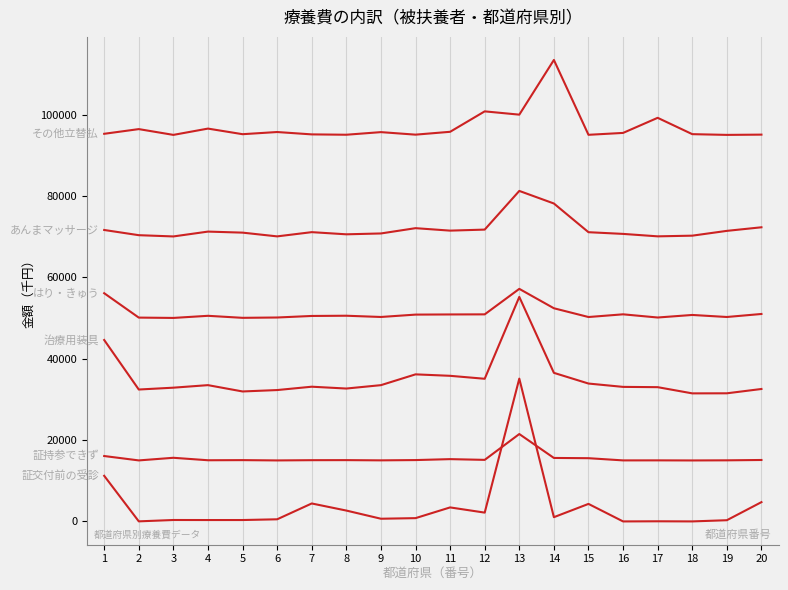

The その他立替払 series shows 143954.1 at 17. True or false?

False